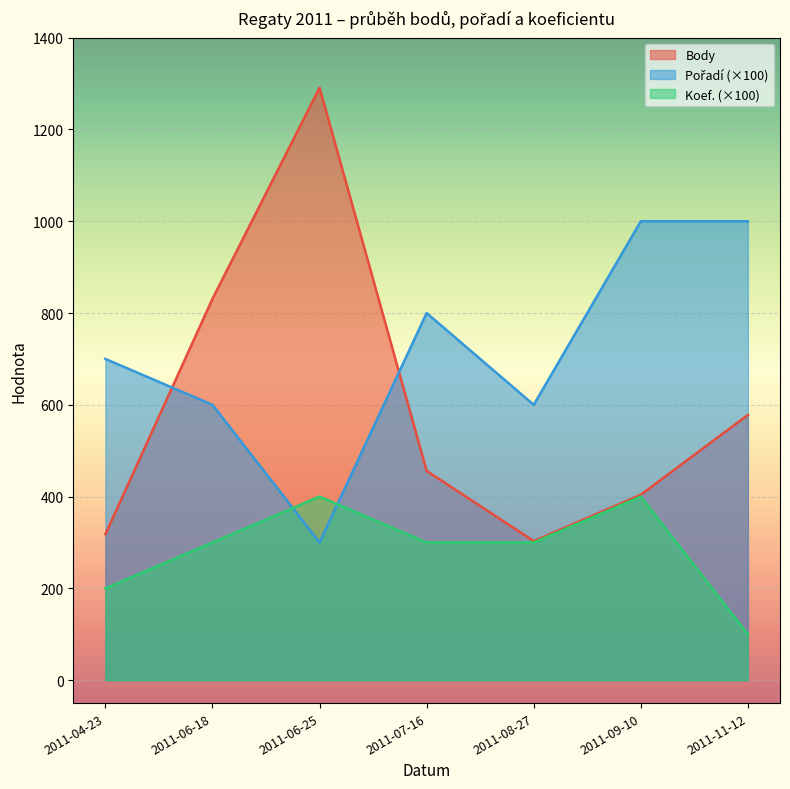

What is the difference between the maximum and second lowest values in the Pořadí series?

400